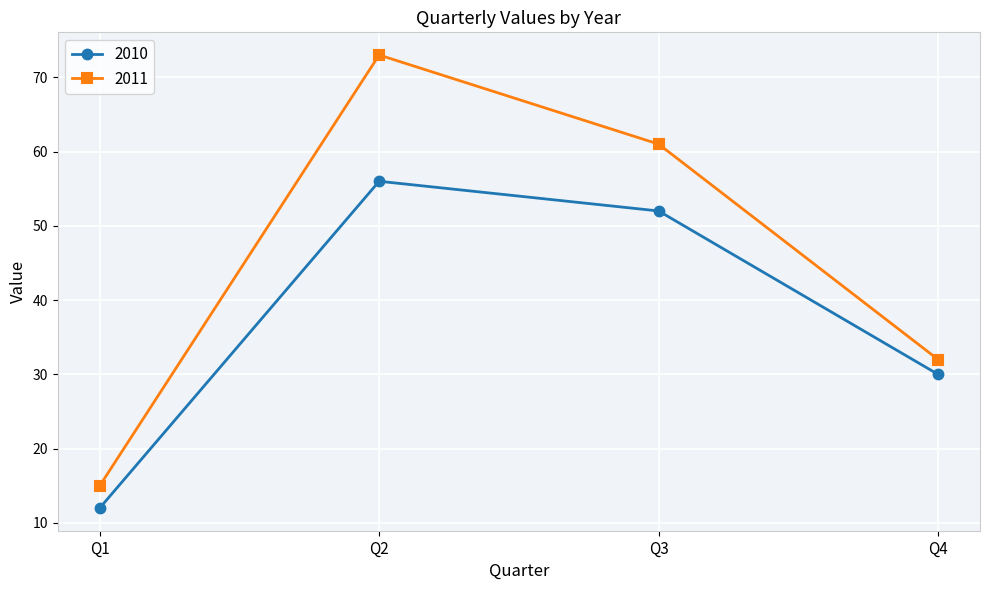

Reading left to right, what are all the values shown in this chart?

2010: 12	56	52	30
2011: 15	73	61	32